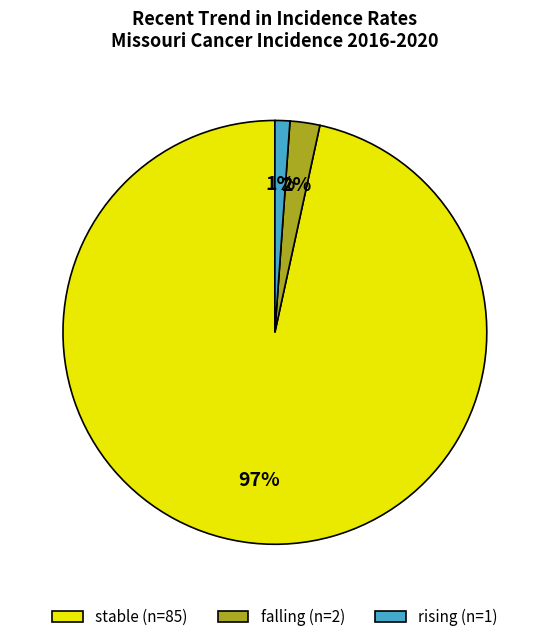

To the nearest percent, what percentage of the pie is stable?

97%